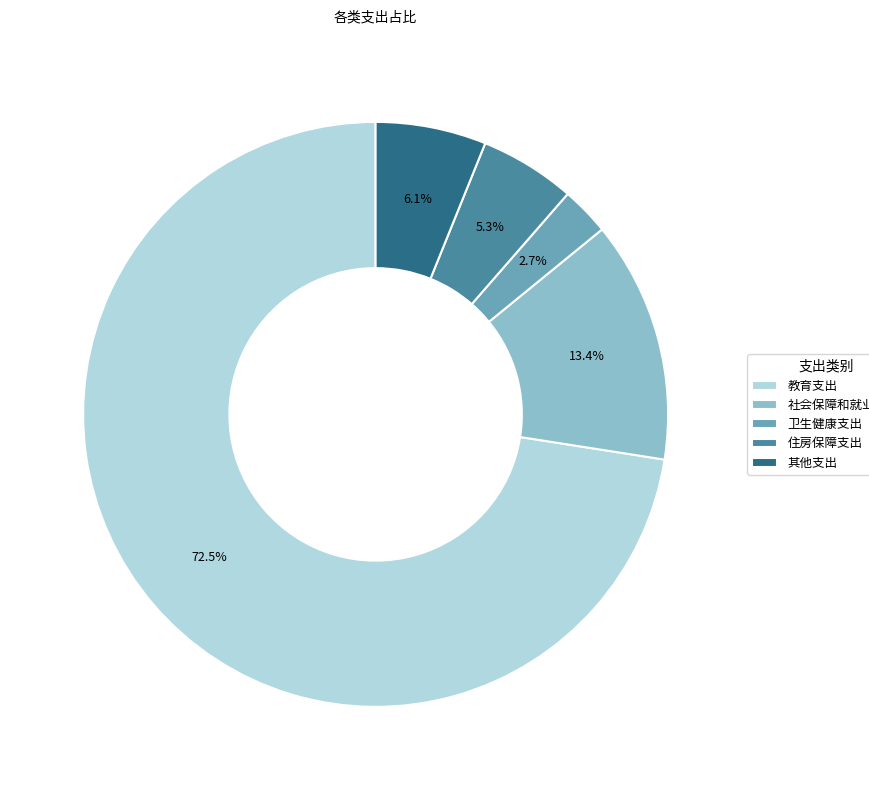

Is it true that 其他支出 is 6% of the pie?

True